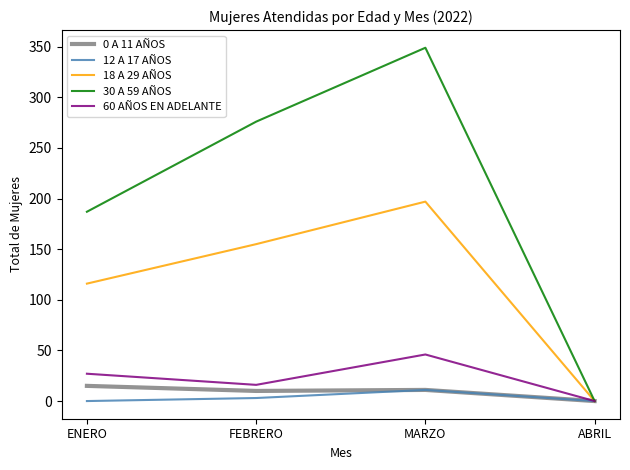

What is the average value of the 18 A 29 AÑOS series?

117